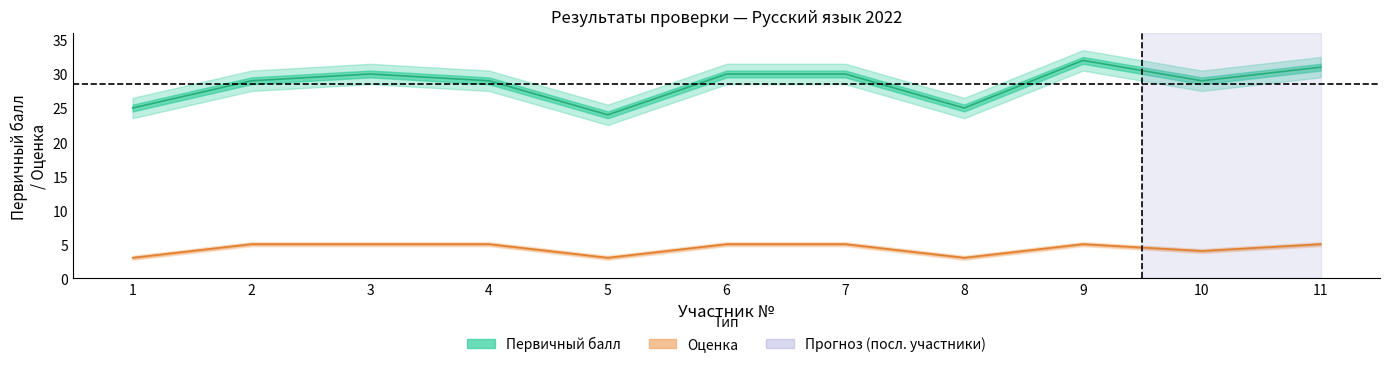

How many data points in Оценка are less than 5?

4